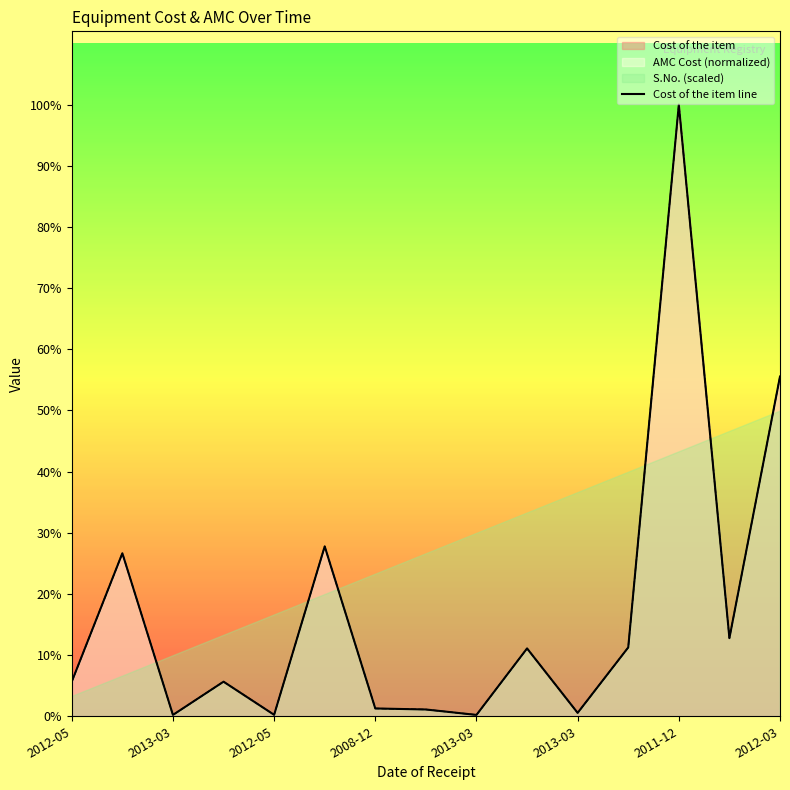

Reading left to right, extract all data points from this chart.

5090	23990	200	5090	215	25000	1150	998	200	9984	500	10130	90000	11500	50000